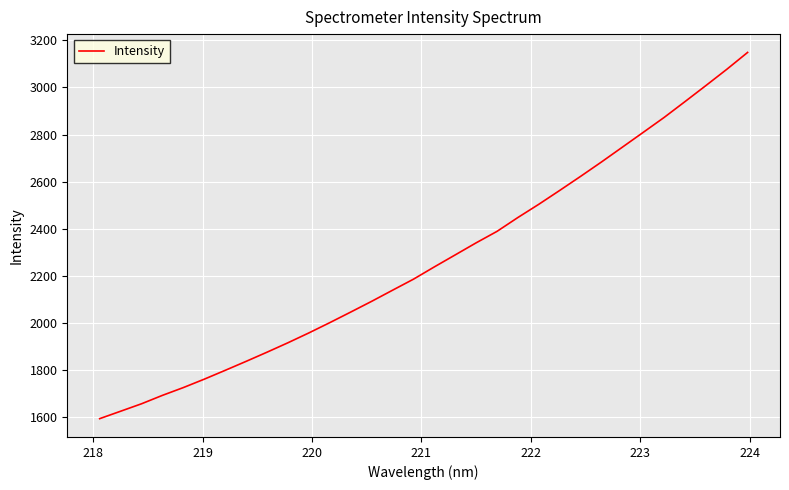

What is the minimum value shown in the chart?

1595.0